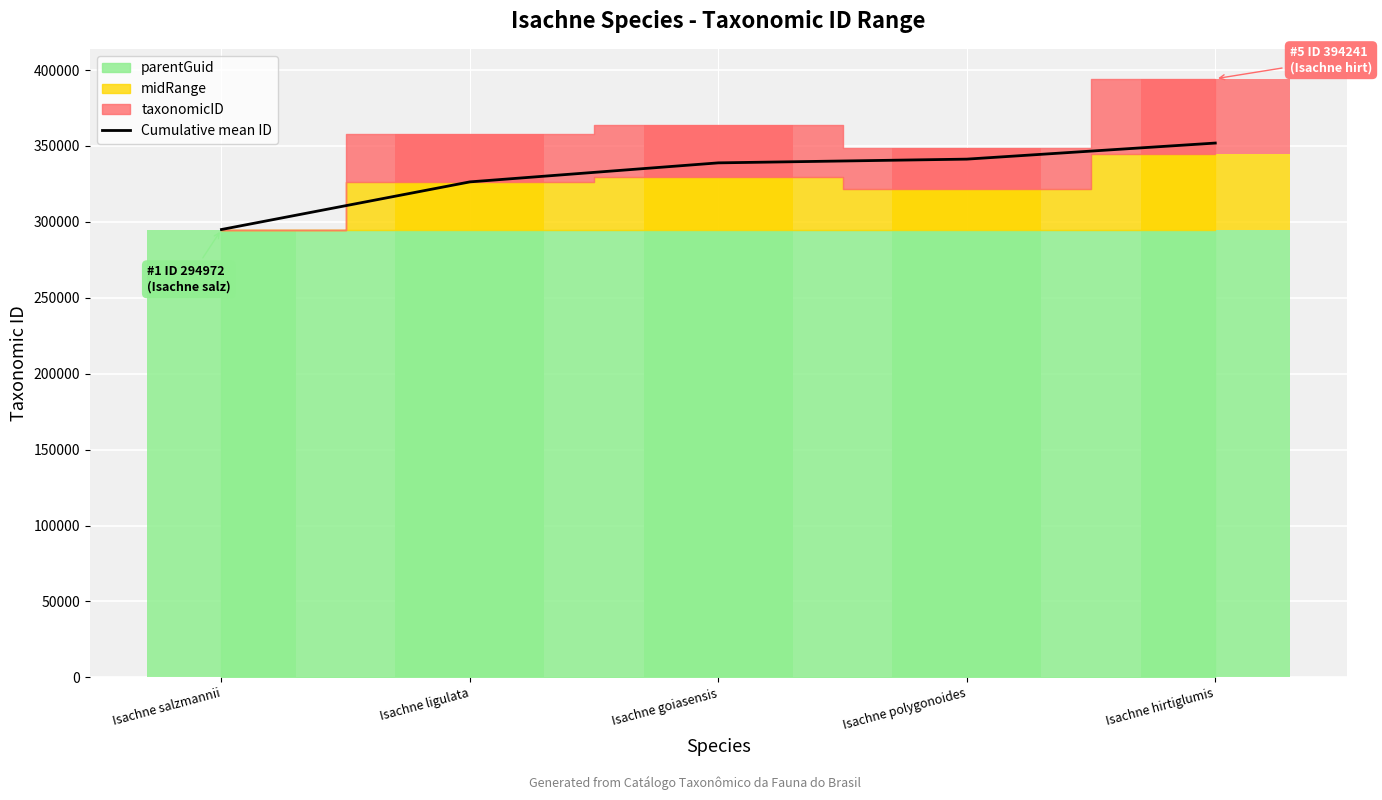

Reading right to left, what are all the values shown in this chart?

Isachne hirtiglumis=351902.2	Isachne polygonoides=341317.5	Isachne goiasensis=338862.3	Isachne ligulata=326337.5	Isachne salzmannii=294972.0